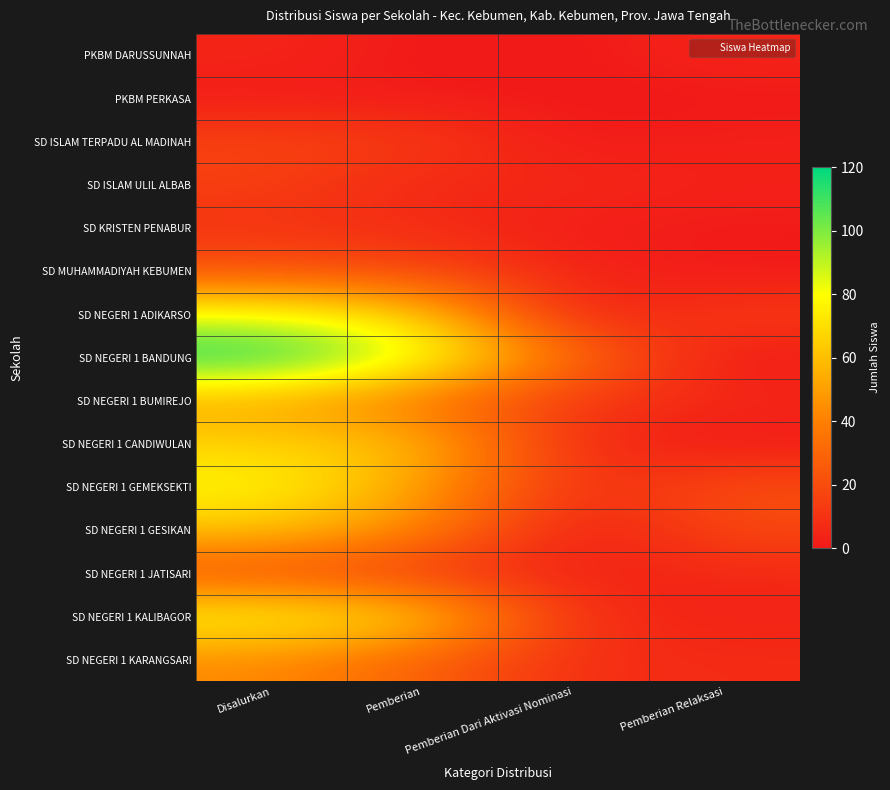

At which category is the sum across all series the highest?

Disalurkan